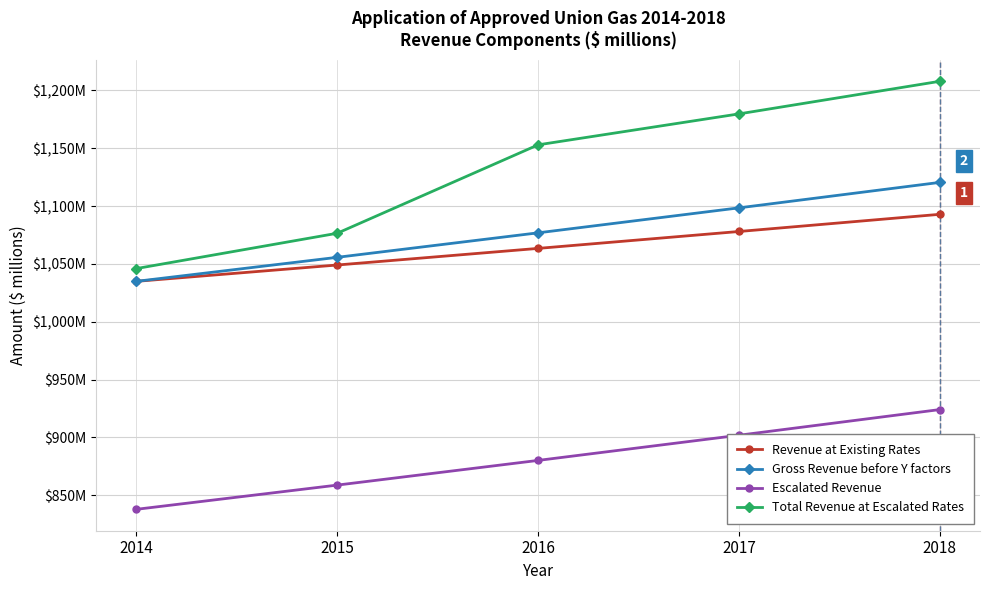

Does the chart have visible grid lines?

Yes